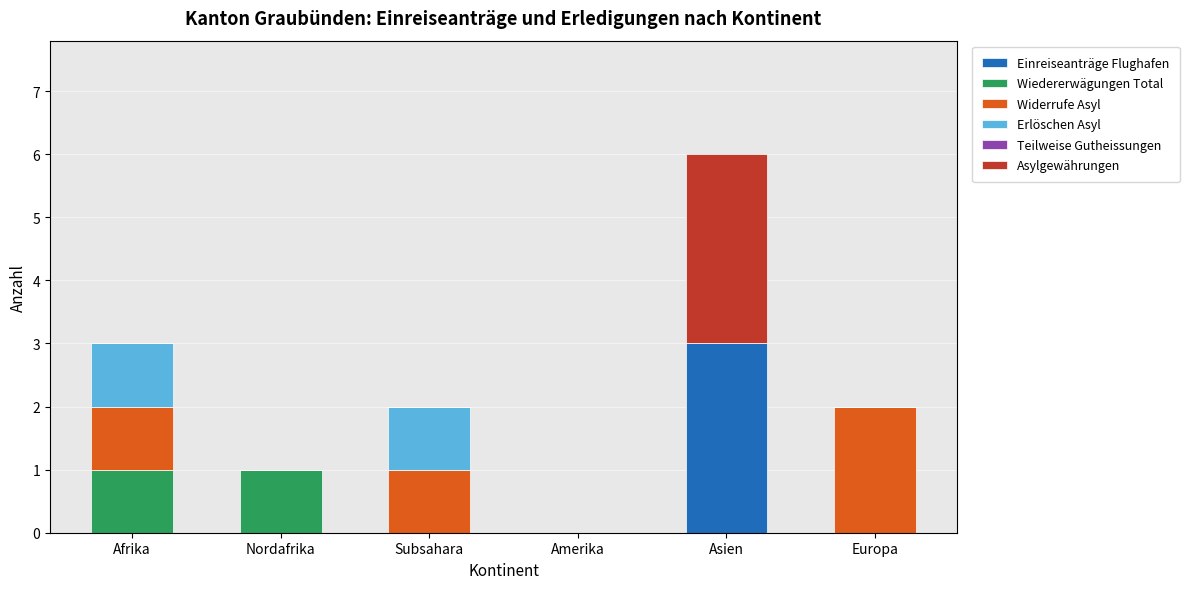

True or false: Einreiseanträge Flughafen has a value of 0 at Nordafrika.

True